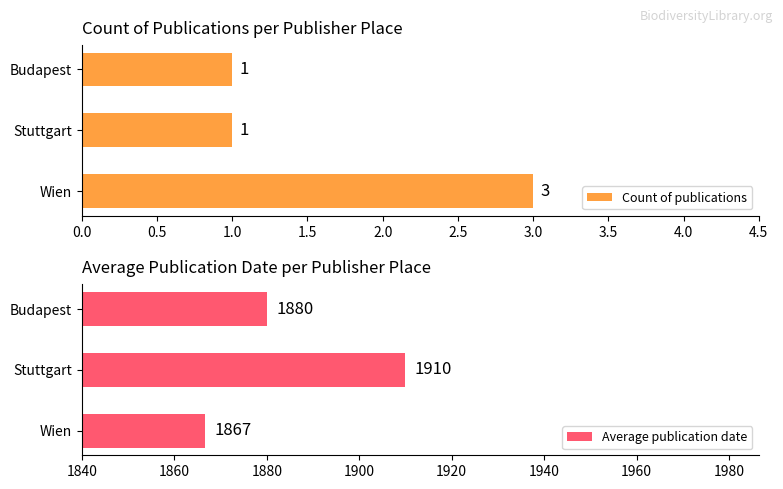

How many groups of bars are there?

3